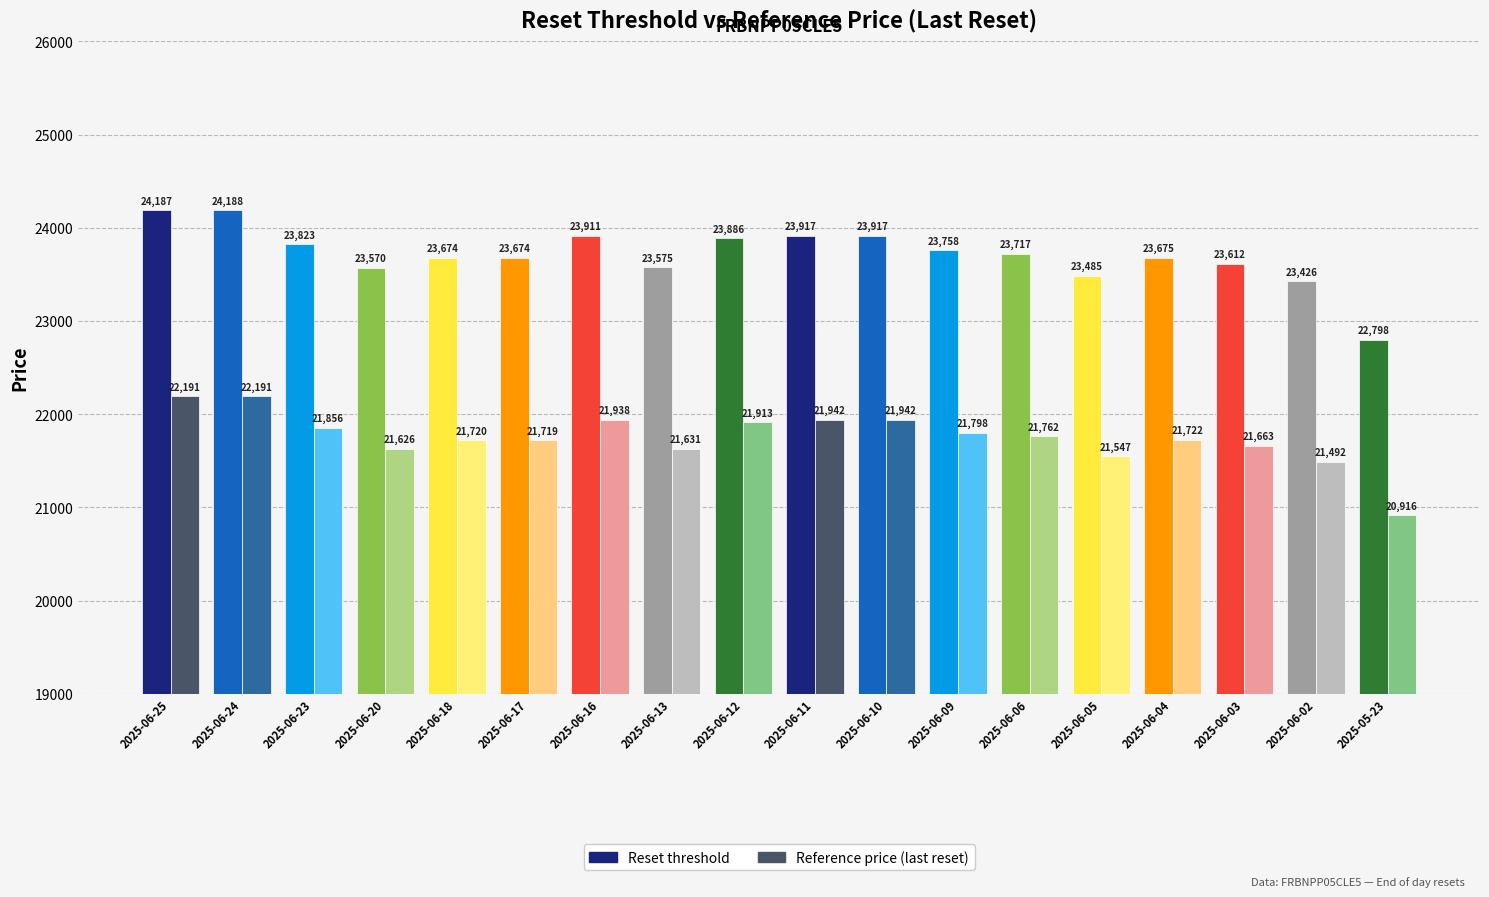

Where does the Reset threshold series first go above 23717?

2025-06-25